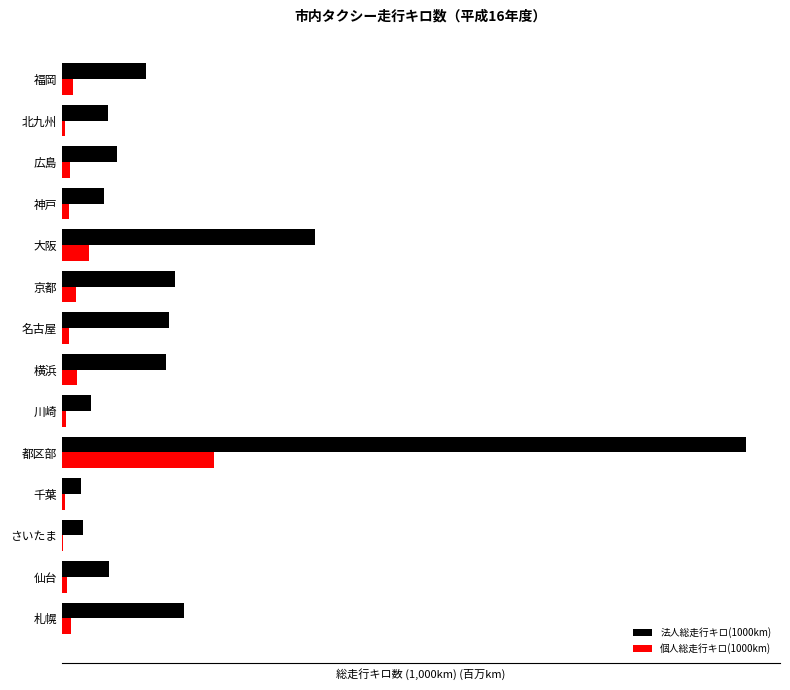

What are all the series names shown in the legend?

法人総走行キロ(1000km), 個人総走行キロ(1000km)